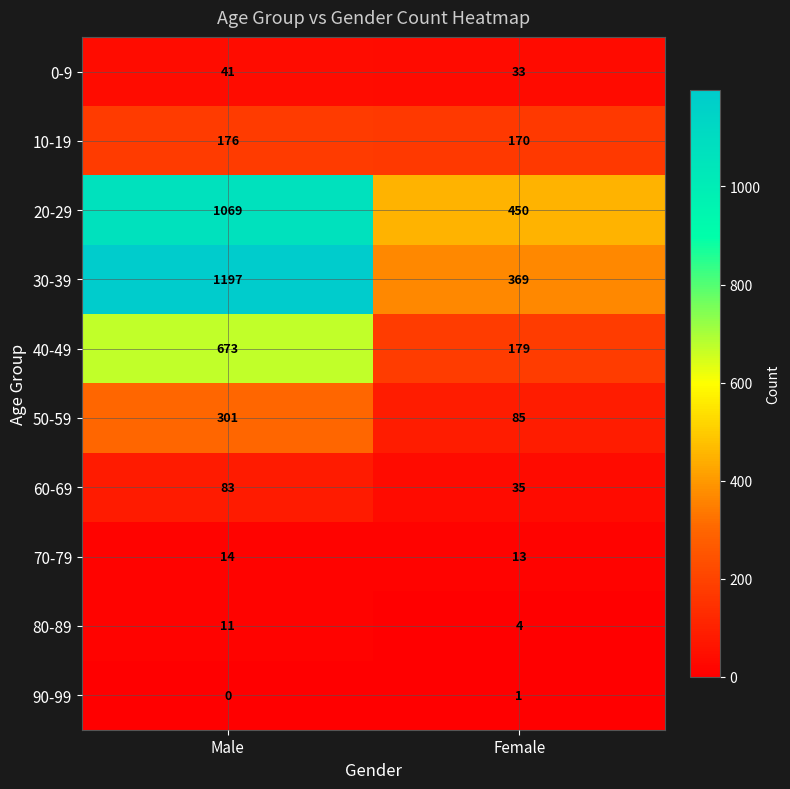

Which category has the highest value across all series?

Male